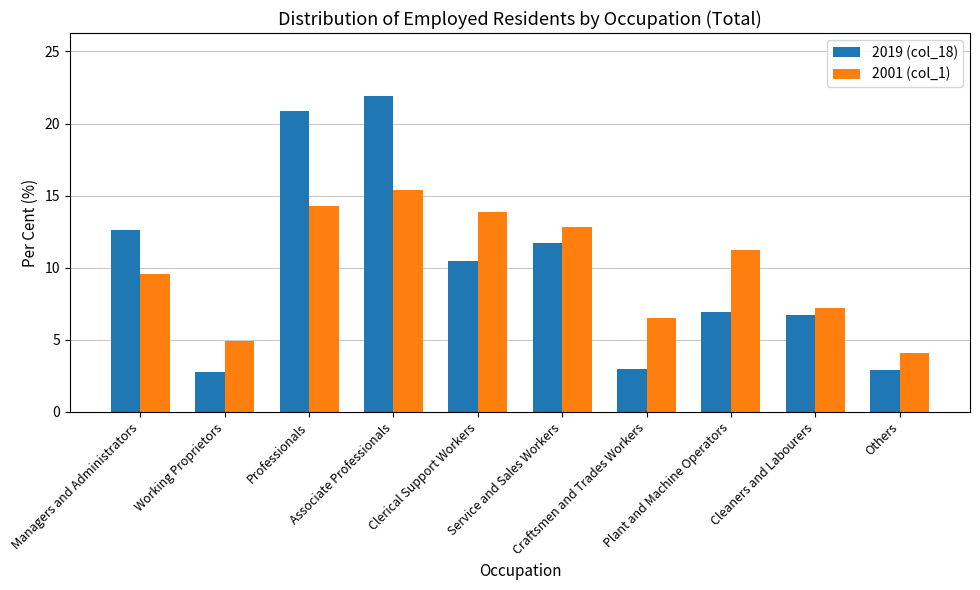

At which label does 2001 (col_1) reach its peak?

Associate Professionals